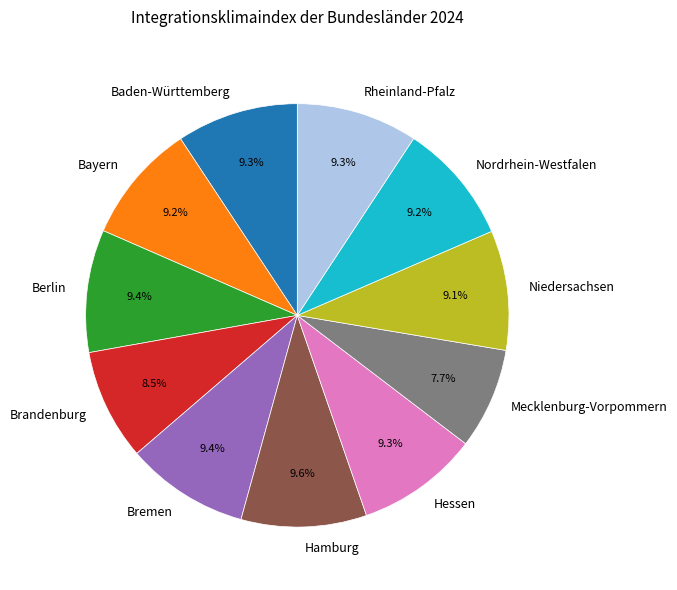

What is the ratio of the value at Rheinland-Pfalz to the value at Baden-Württemberg?

1.0